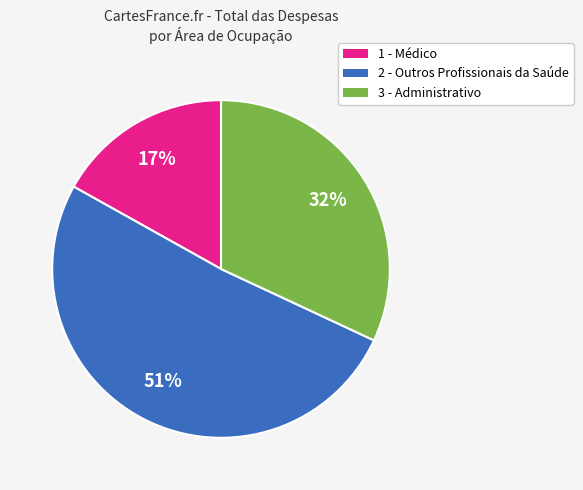

Does any single category account for the majority?

Yes